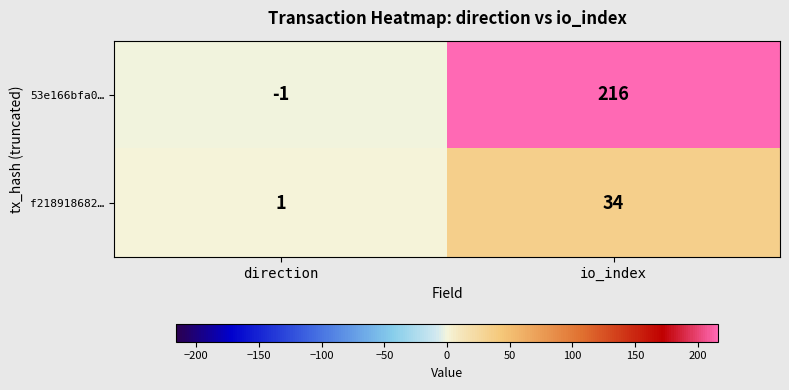

Rank the categories by 53e166bfa0… value from lowest to highest.

direction, io_index